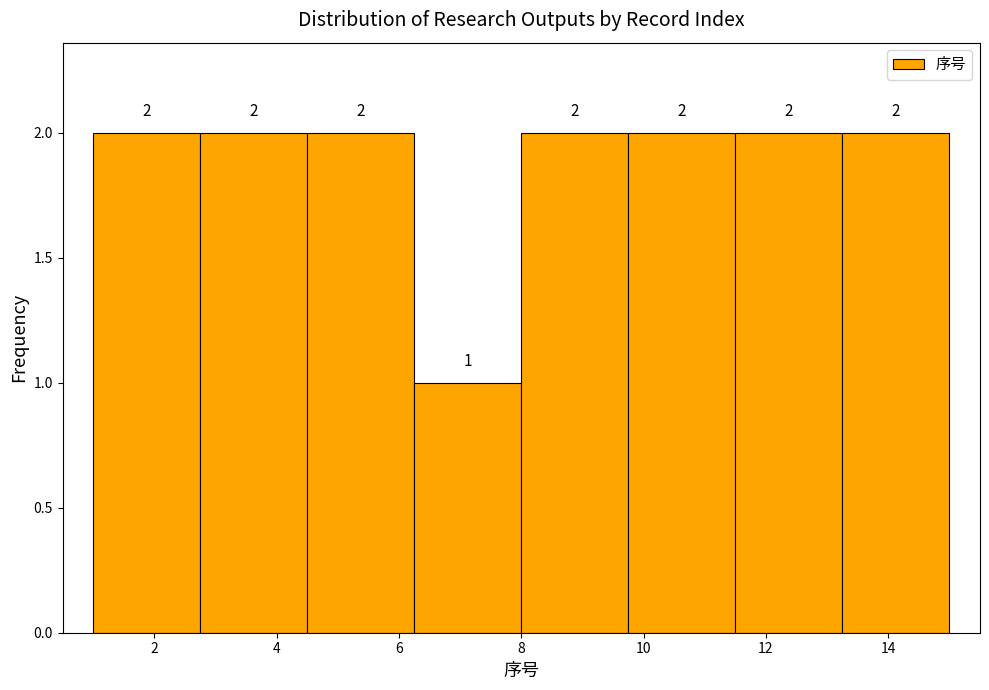

Reading left to right, list every bar in this chart as the range it spans on the x-axis followed by its height. The bar edges are not printed on the chart, so give them approximately, as read against the axis.

1.00 to 2.75: 2
2.75 to 4.50: 2
4.50 to 6.25: 2
6.25 to 8.00: 1
8.00 to 9.75: 2
9.75 to 11.50: 2
11.50 to 13.25: 2
13.25 to 15.00: 2